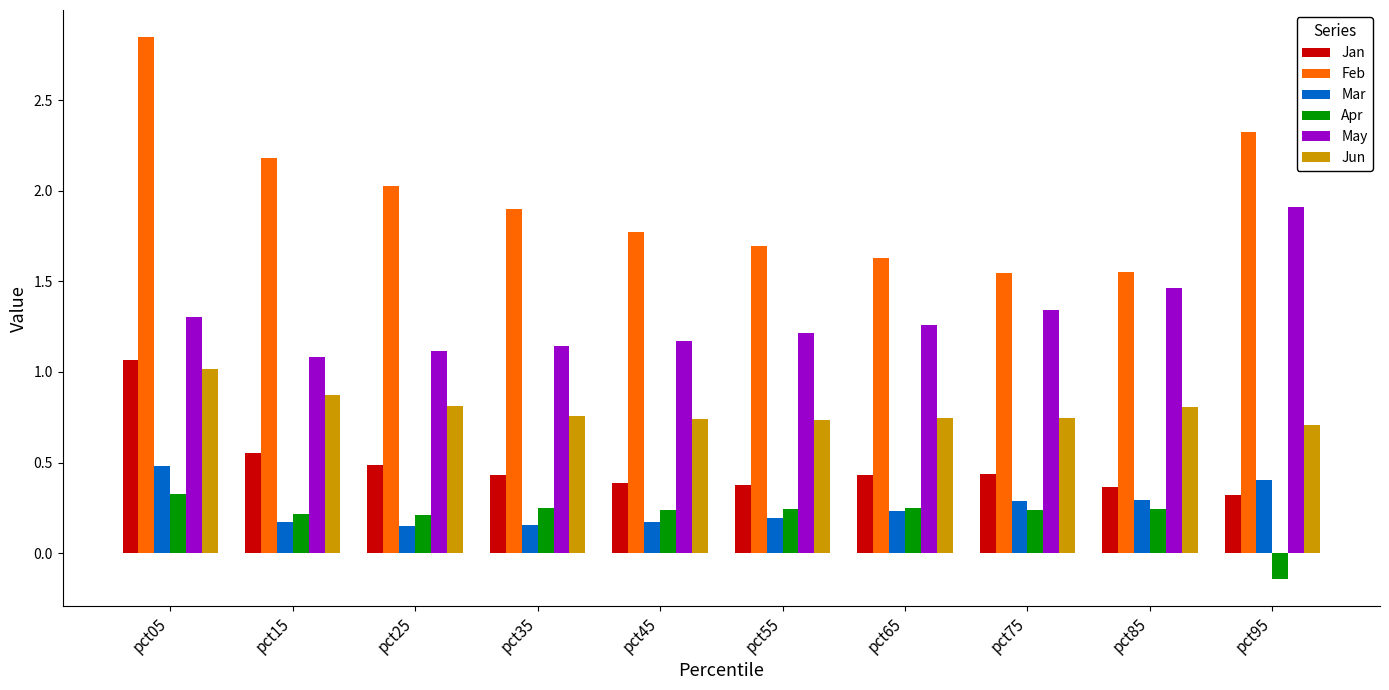

What are all the series names shown in the legend?

Jan, Feb, Mar, Apr, May, Jun